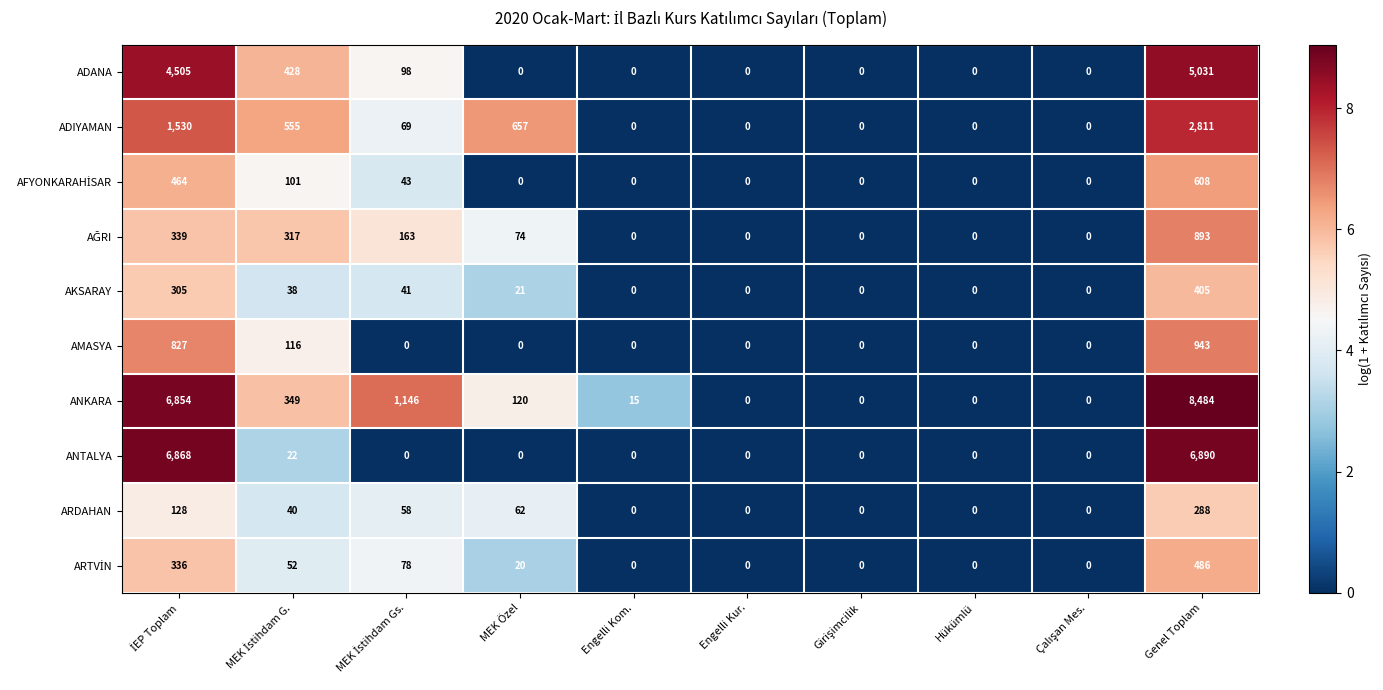

Count the number of data series in this chart.

10